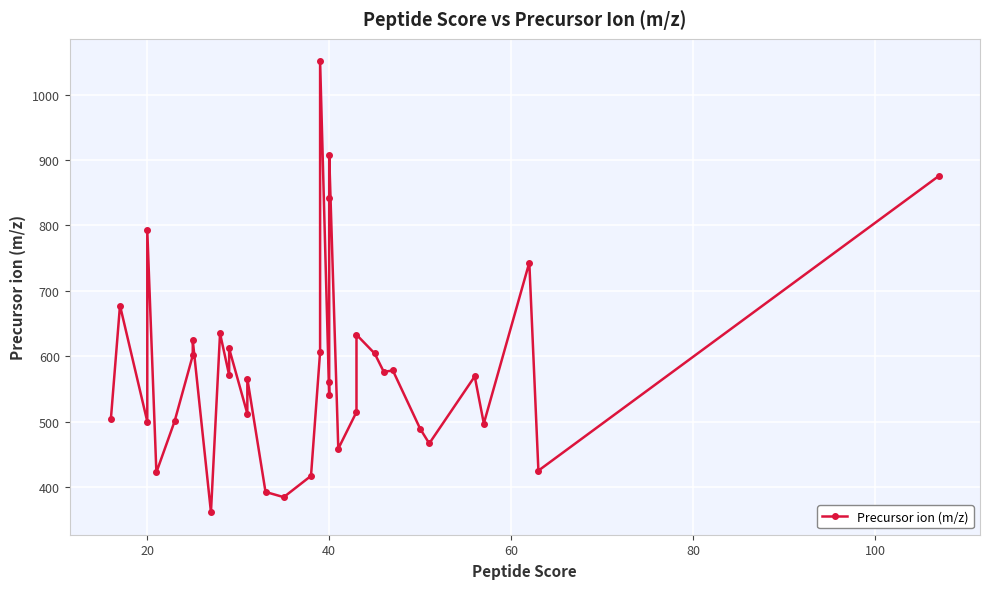

What is the difference between the second highest and second lowest values?

523.0